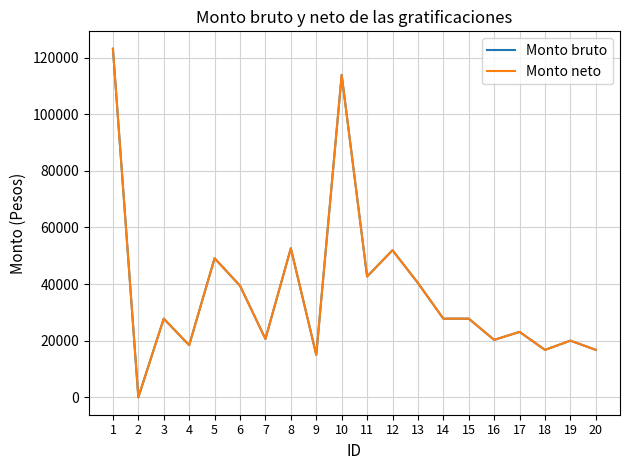

At which category does Monto bruto reach its first local valley?

2